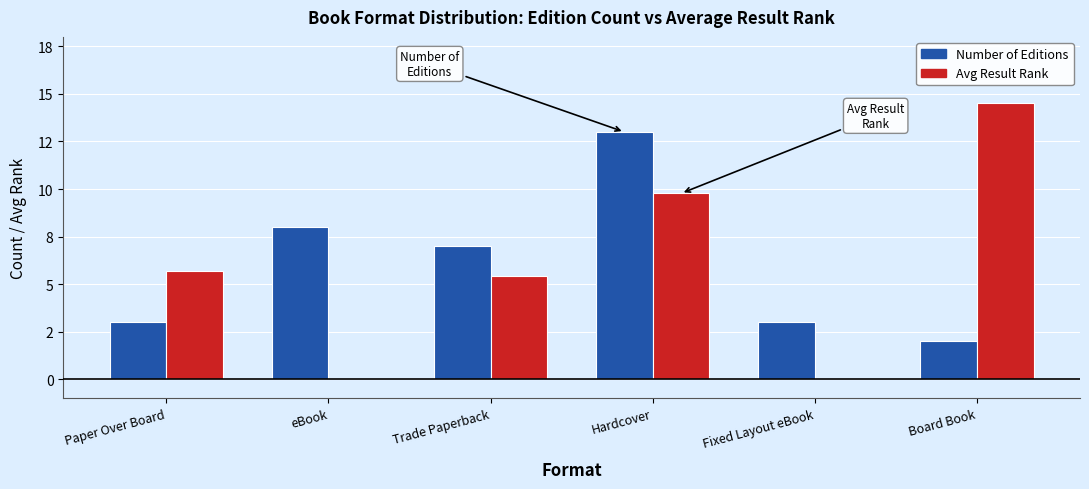

What are all the series names shown in the legend?

Number of Editions, Avg Result Rank